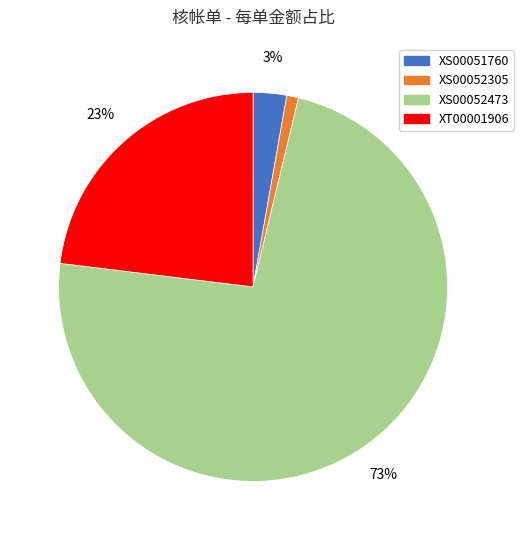

What is the largest slice in the pie chart?

XS00052473